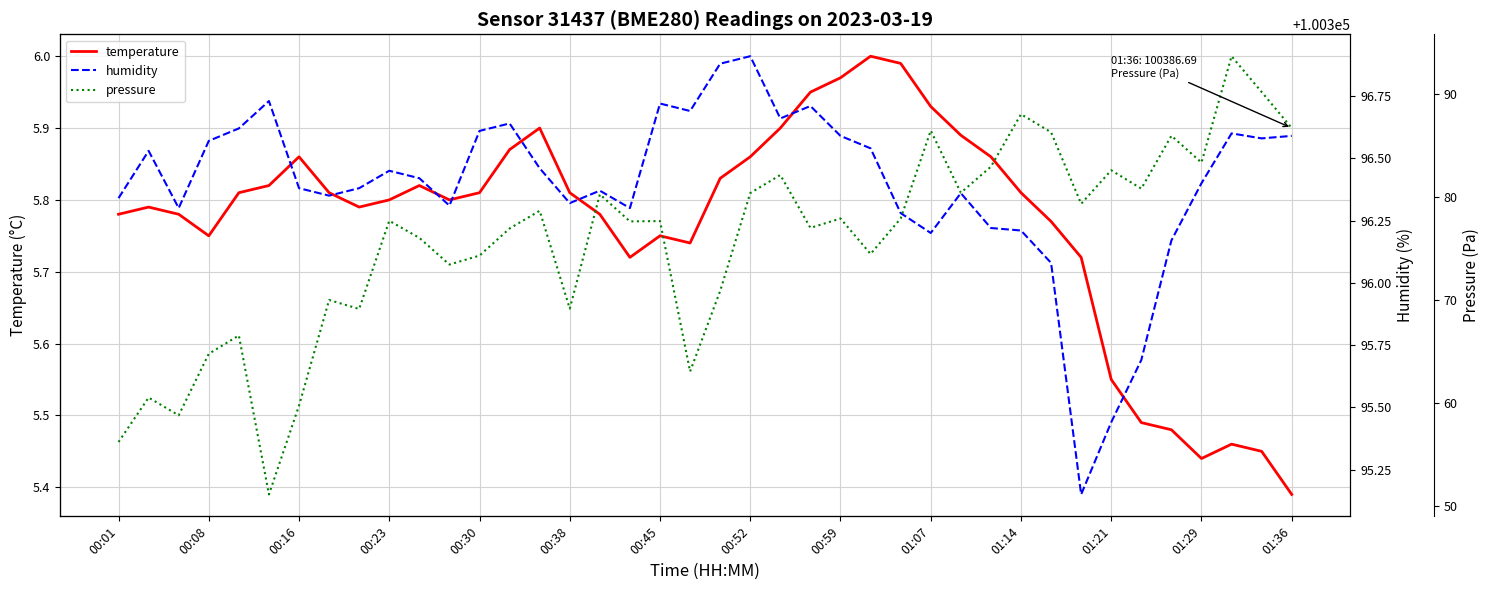

What is the difference between the temperature values at 27 and 32?

0.2